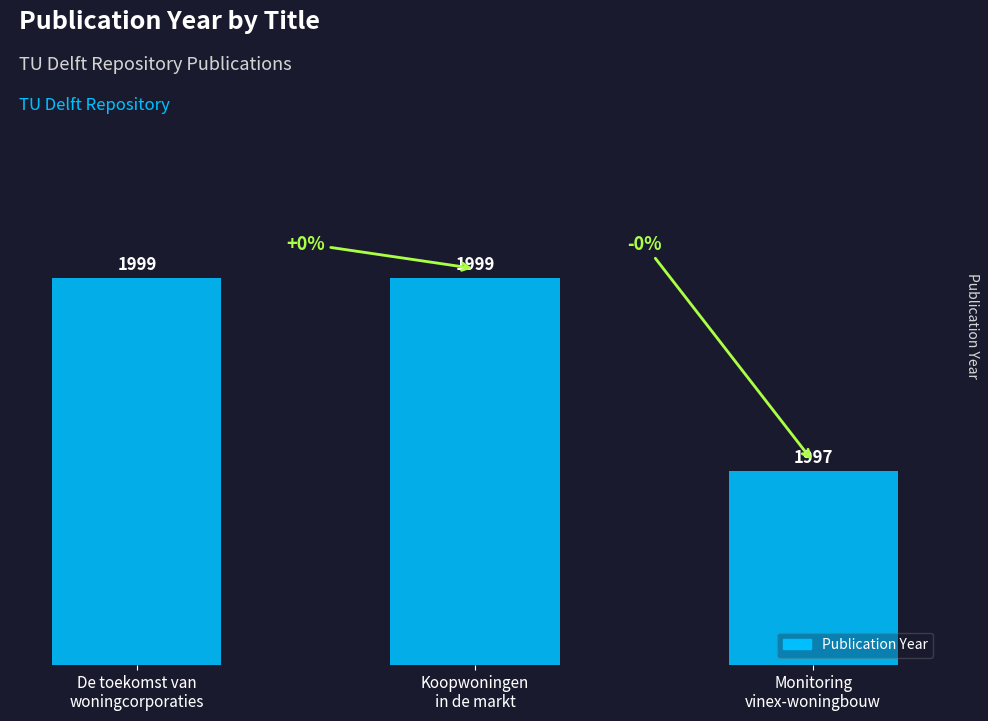

What is the value of the 3rd bar from the left?

1997